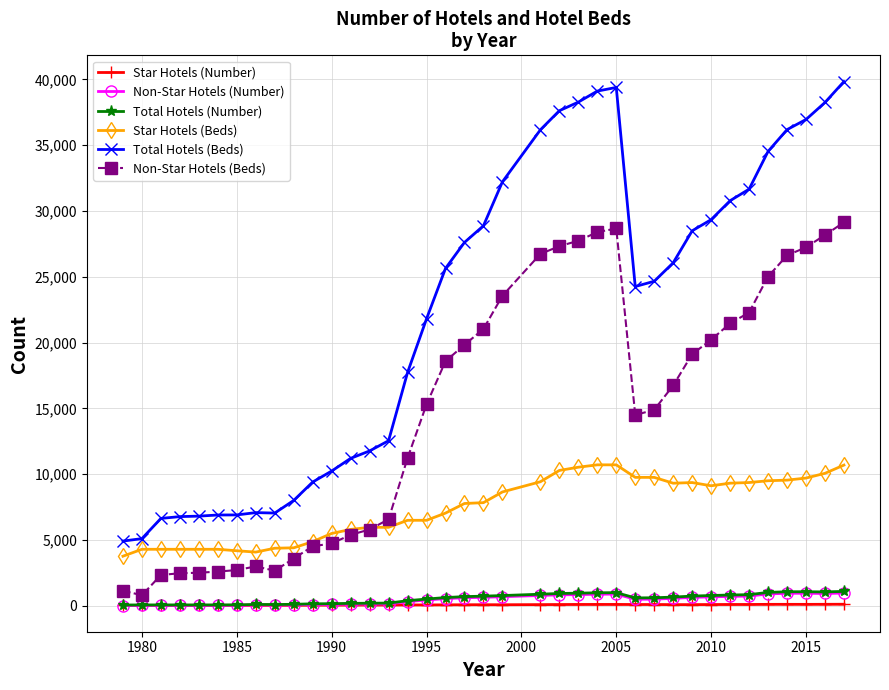

Which series has the largest total across all categories?

Total Hotels (Beds)